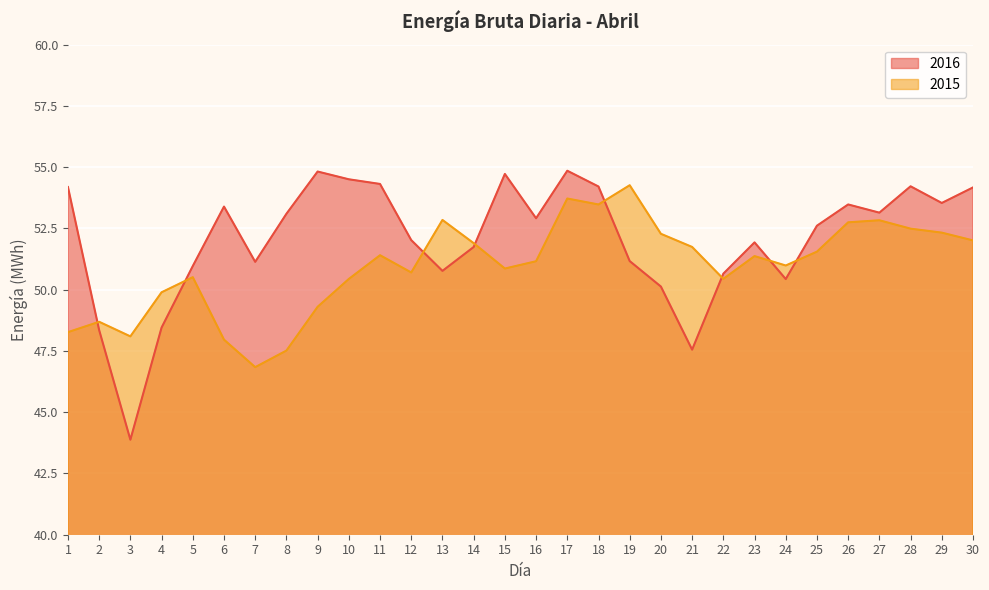

Reading right to left, extract all data points from this chart.

2016: 30=54.2	29=53.5	28=54.2	27=53.1	26=53.5	25=52.6	24=50.4	23=51.9	22=50.7	21=47.6	20=50.1	19=51.2	18=54.2	17=54.9	16=52.9	15=54.7	14=51.7	13=50.8	12=52.0	11=54.3	10=54.5	9=54.8	8=53.1	7=51.1	6=53.4	5=51.0	4=48.5	3=43.9	2=48.3	1=54.2
2015: 30=52.0	29=52.3	28=52.5	27=52.8	26=52.7	25=51.6	24=51.0	23=51.4	22=50.4	21=51.7	20=52.3	19=54.3	18=53.5	17=53.7	16=51.2	15=50.9	14=51.9	13=52.8	12=50.7	11=51.4	10=50.4	9=49.3	8=47.5	7=46.8	6=48.0	5=50.5	4=49.9	3=48.1	2=48.7	1=48.3